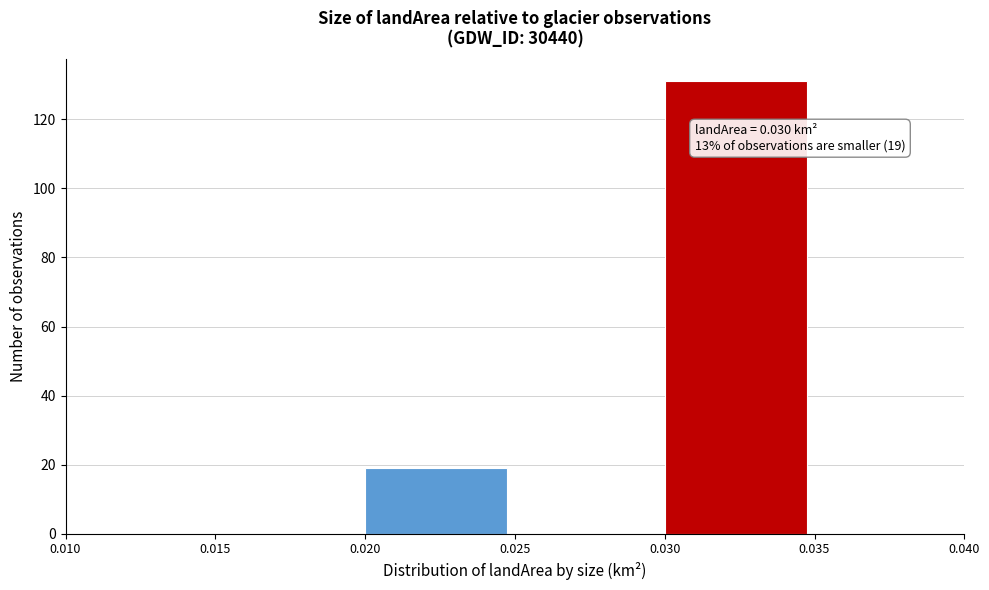

Over which range of the x-axis is the bar tallest?

0.030 to 0.035